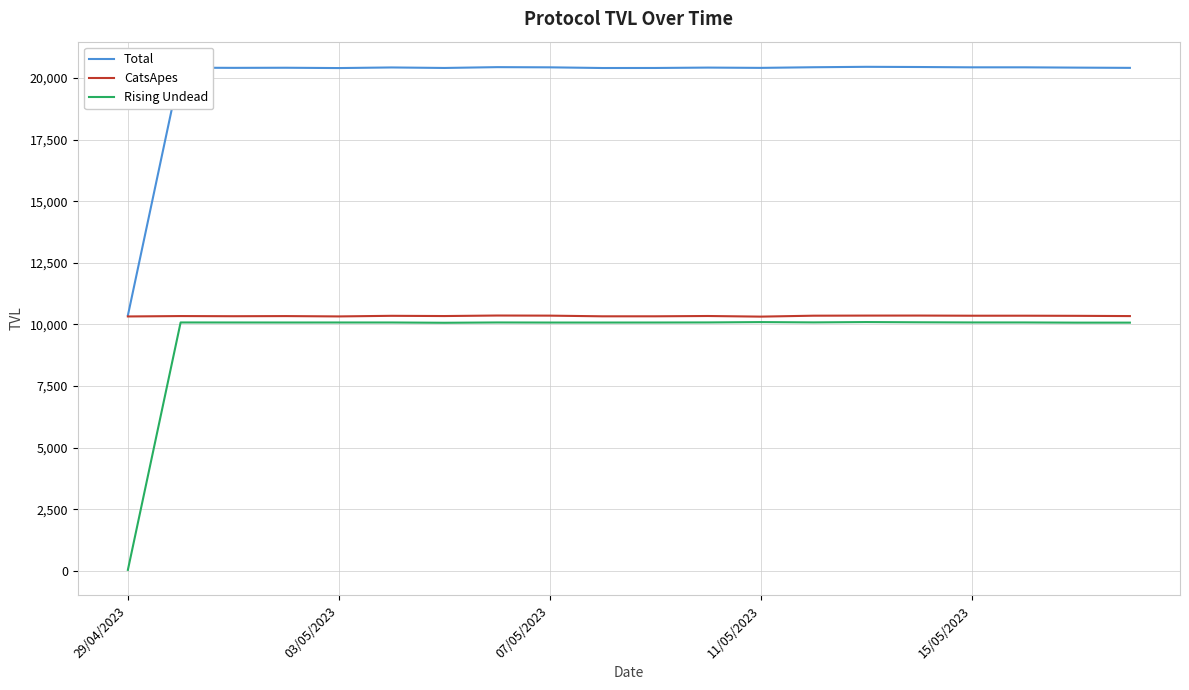

What is the maximum value shown in the chart?

20451.9